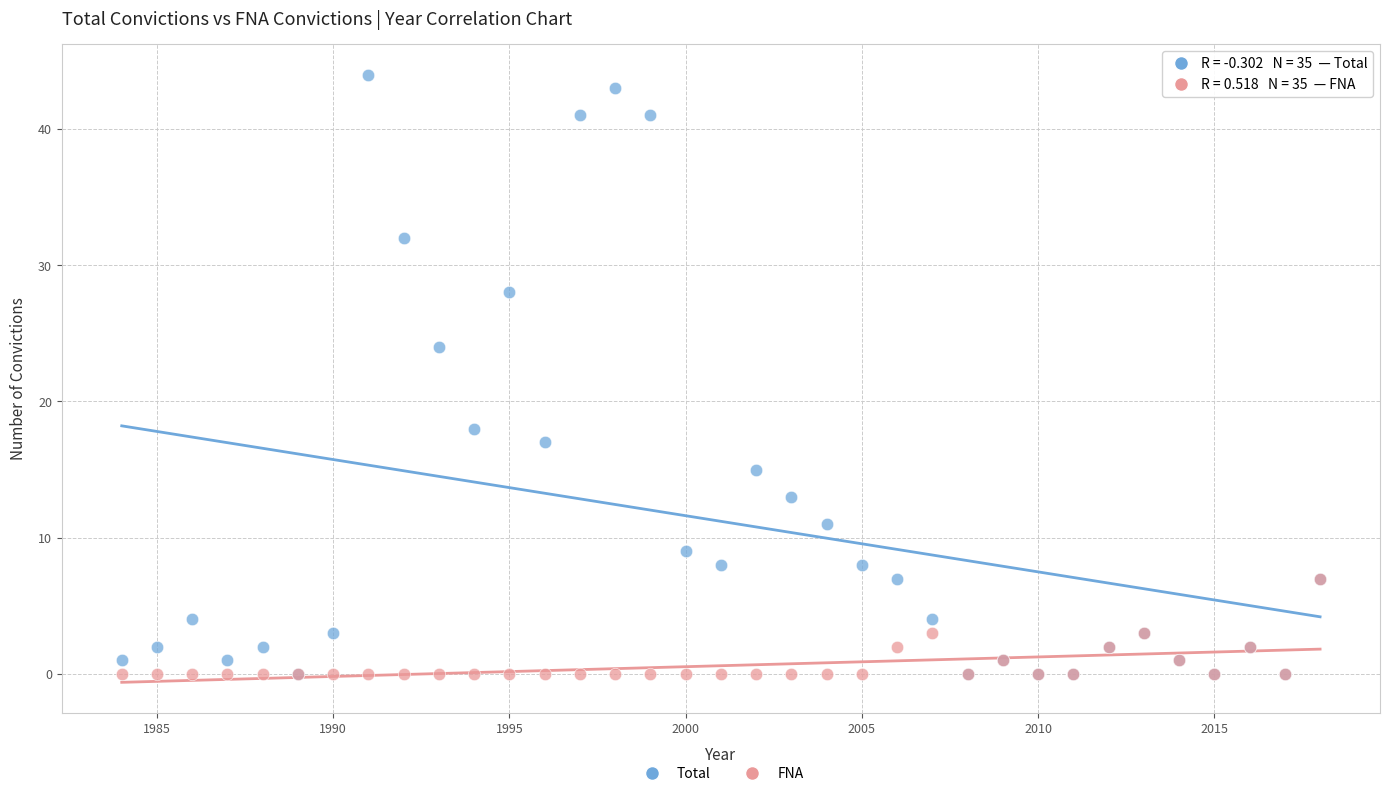

In the Total series, what Y value is closest to 22?

24